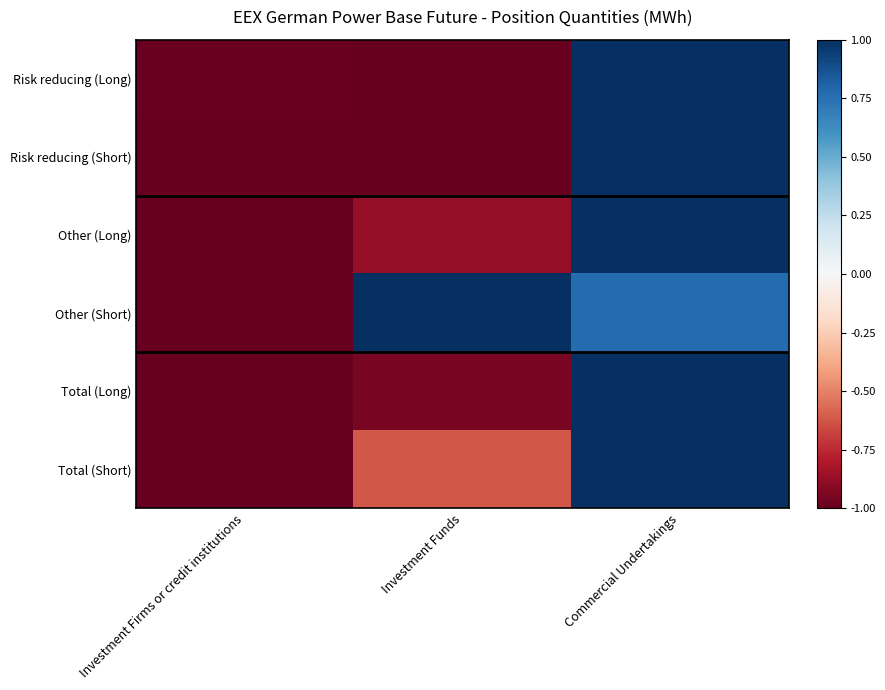

Which series changed the most between Investment Funds and Commercial Undertakings?

Risk reducing (Long)